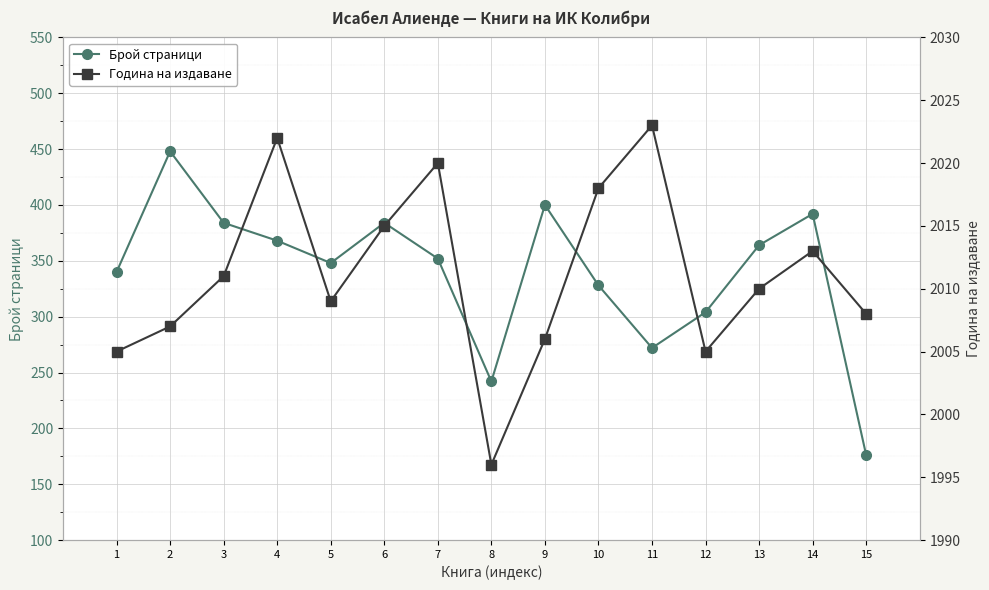

Reading left to right, transcribe all the data shown in this chart.

Брой страници: 340	448	384	368	348	384	352	242	400	328	272	304	364	392	176
Година на издаване: 2005	2007	2011	2022	2009	2015	2020	1996	2006	2018	2023	2005	2010	2013	2008